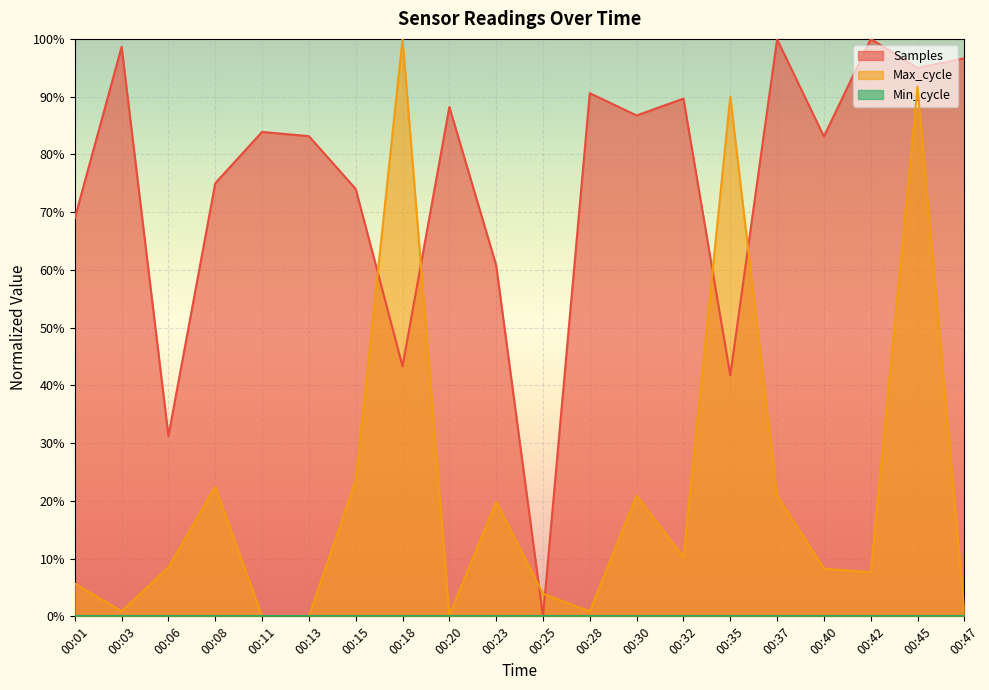

What is the value of the Max_cycle point at the 16th from the left?

0.2